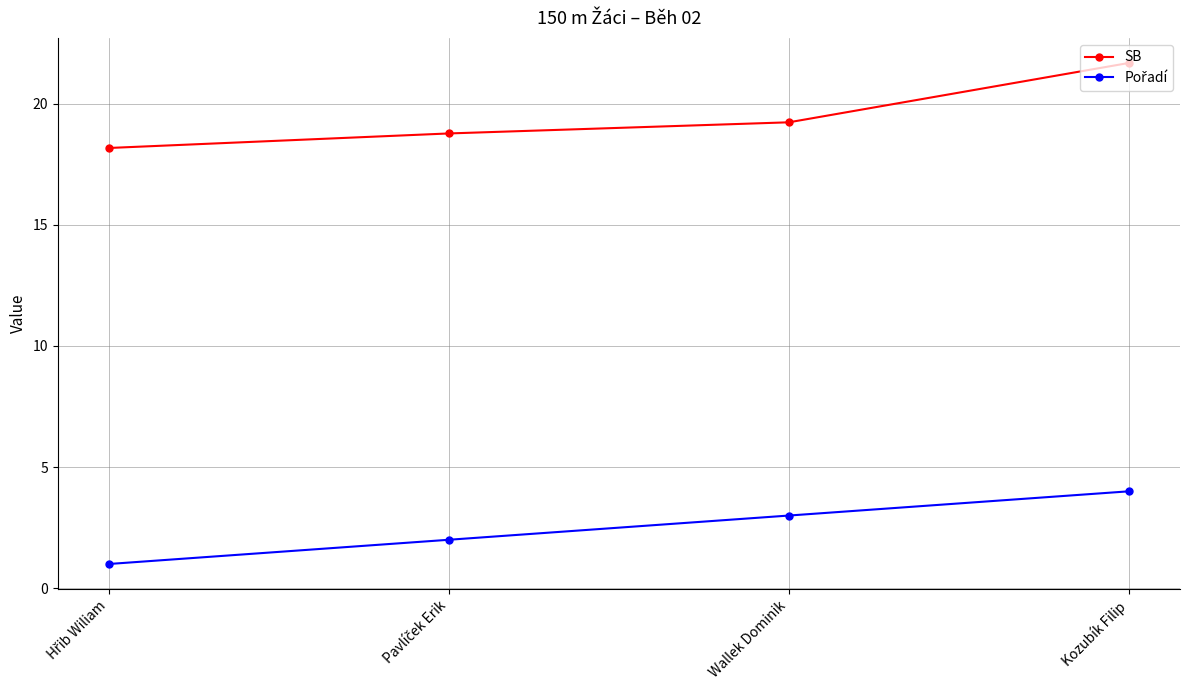

Which series has the largest range (max minus min)?

SB